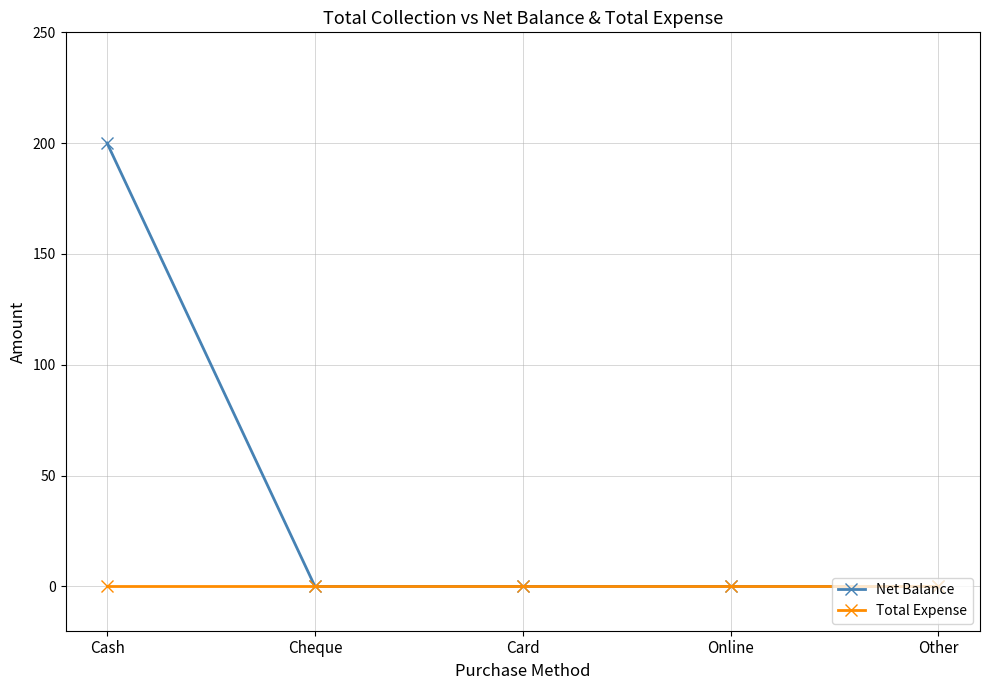

Reading left to right, extract all data points from this chart.

Net Balance: Cash=200	Cheque=0	Card=0	Online=0	Other=0
Total Expense: Cash=0	Cheque=0	Card=0	Online=0	Other=0